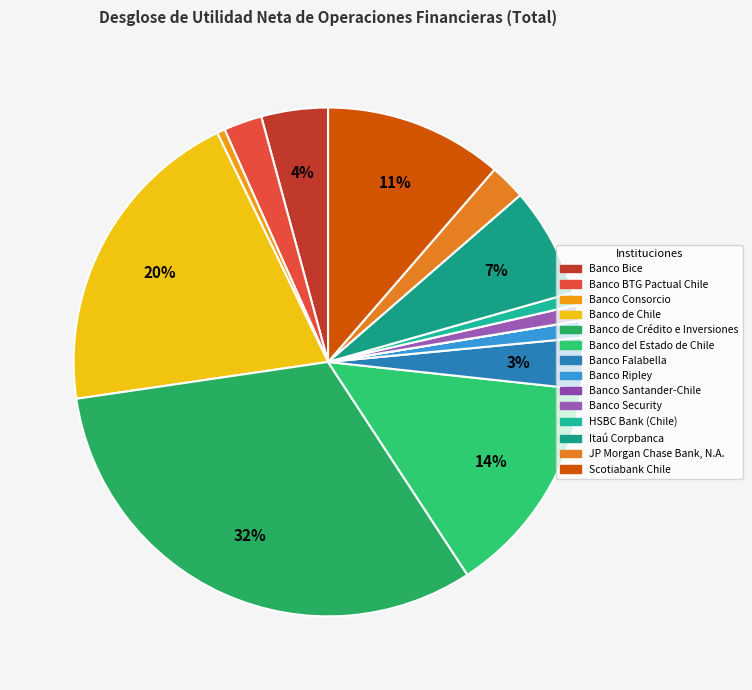

Is it true that JP Morgan Chase Bank, N.A. is 2% of the pie?

True